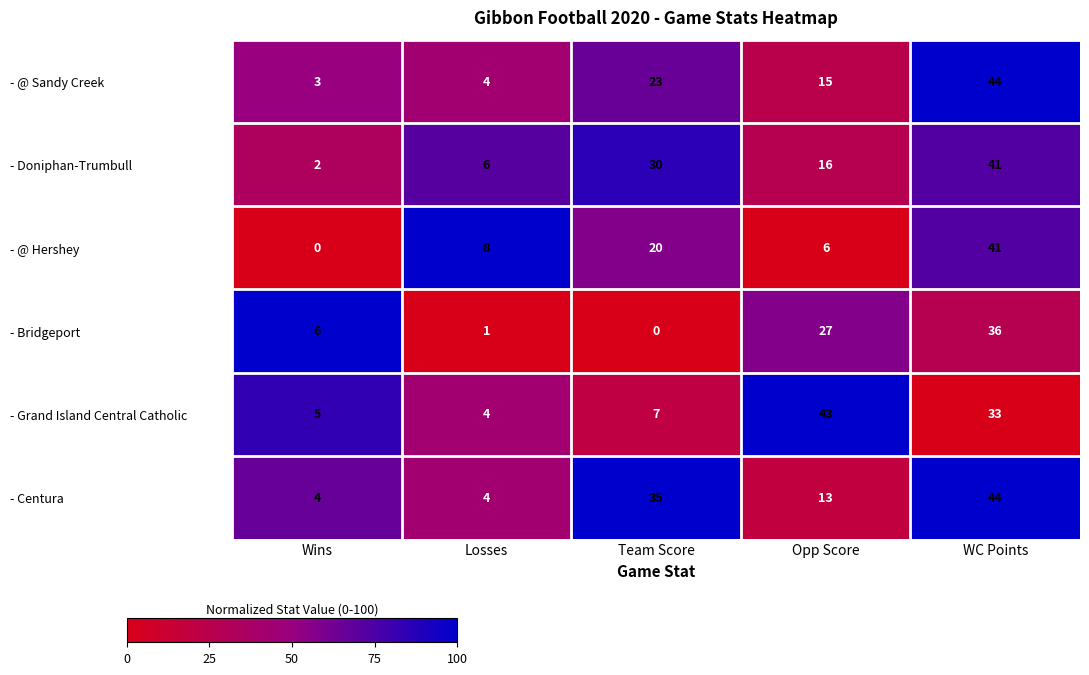

At which category is the sum across all series the highest?

WC Points